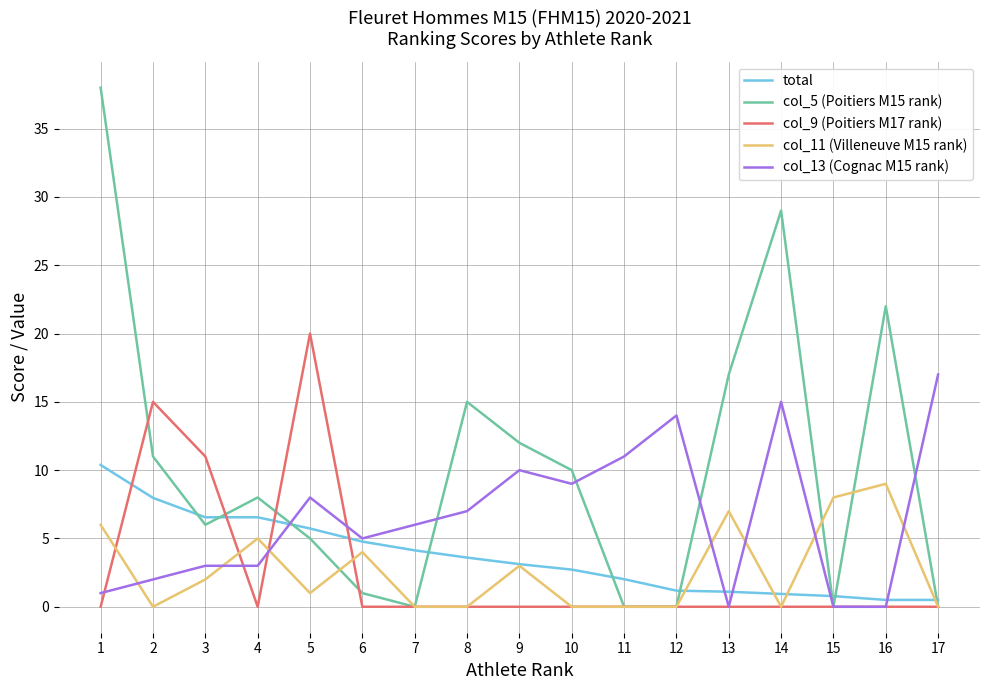

Between 1 and 5, which series saw the biggest shift?

col_5 (Poitiers M15 rank)